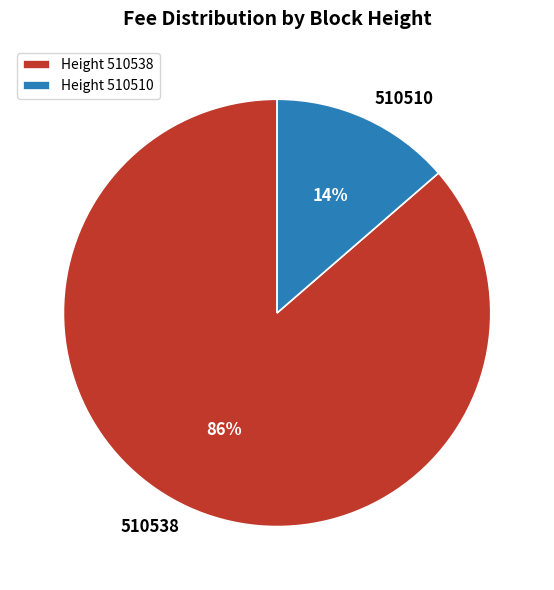

Count the number of slices in the pie.

2